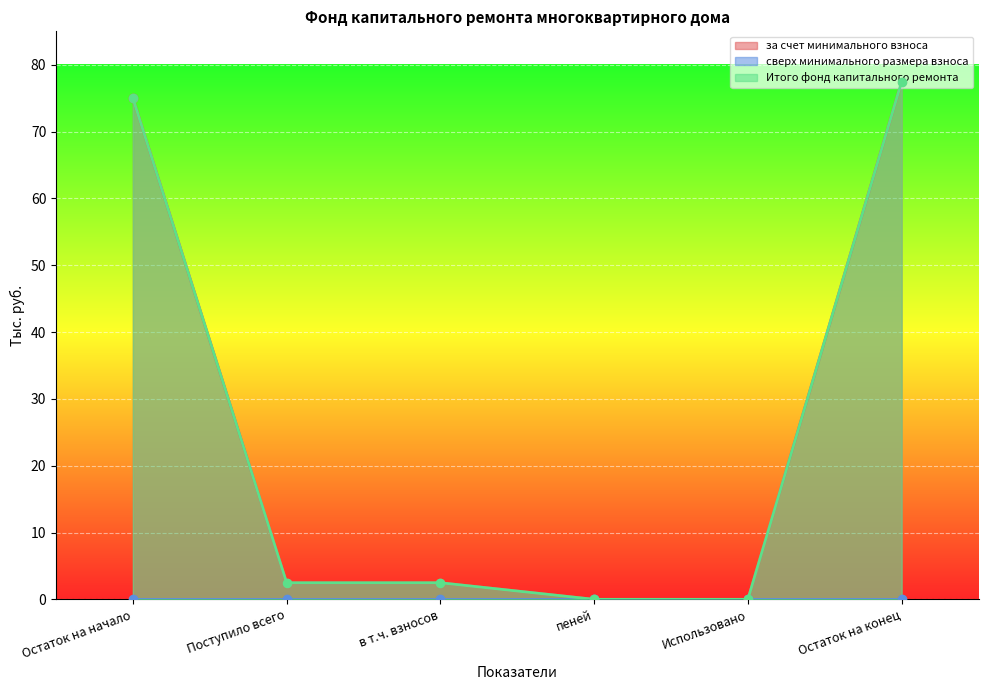

What is the label of the 1st point from the left?

Остаток на начало